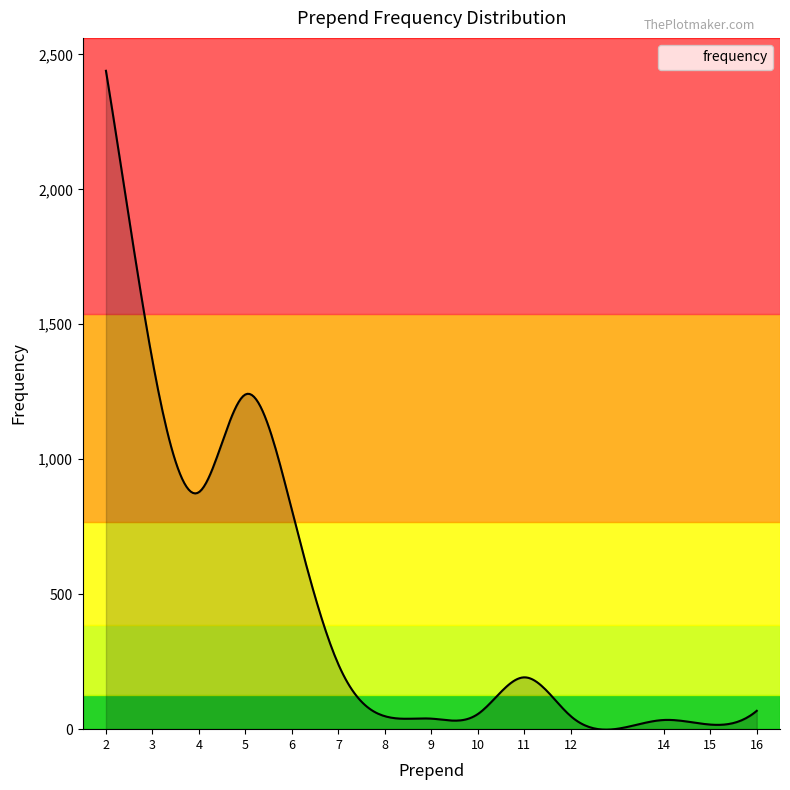

What is the change in value from 10 to 11?

+136